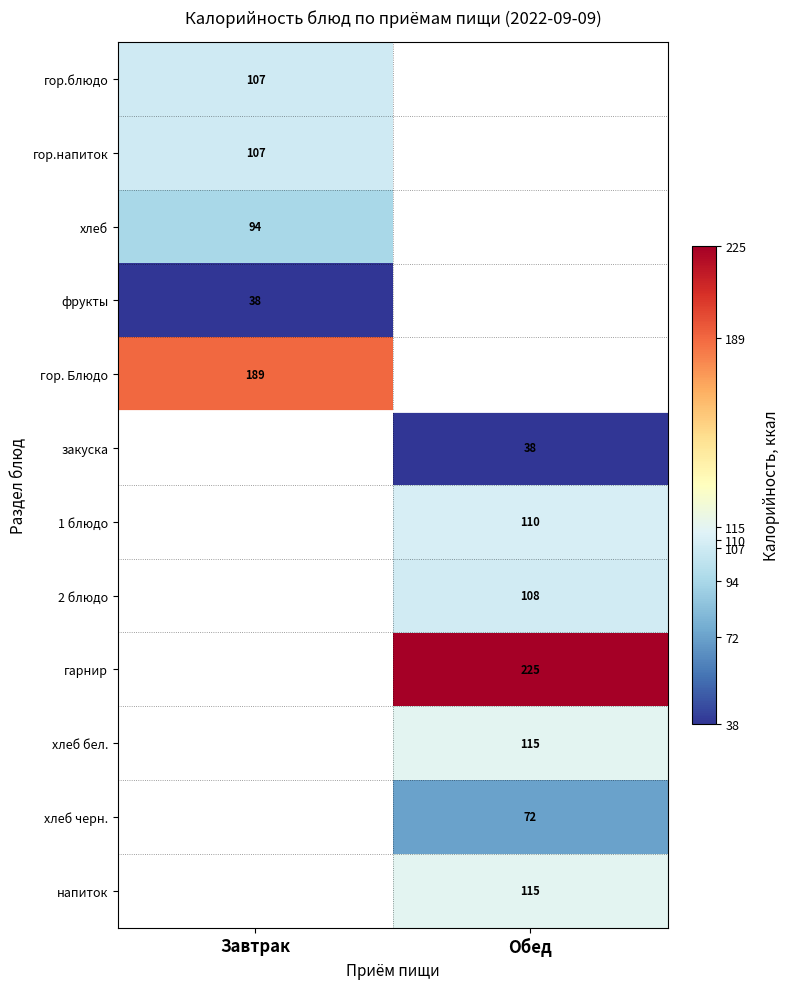

Is it true that гор.напиток equals 161.5 at Завтрак?

False